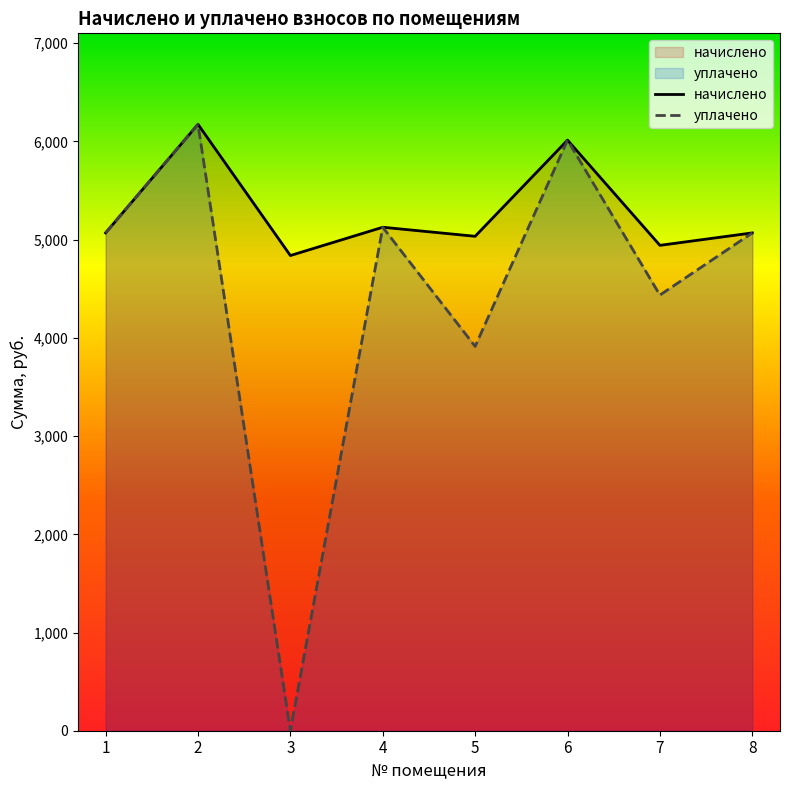

At which label does начислено reach its peak?

2